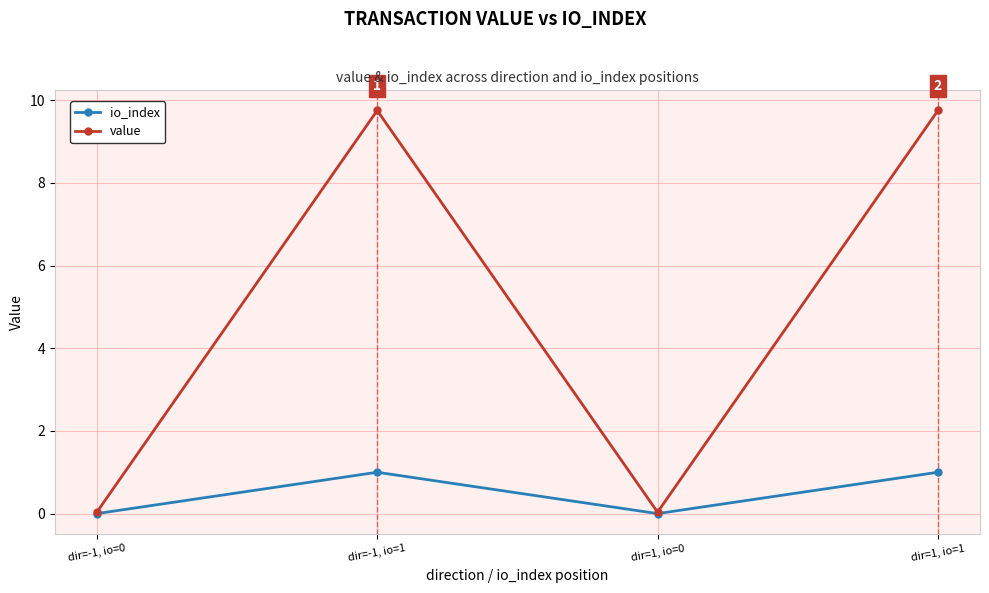

Is the value of io_index at dir=1, io=1 greater than the value of value at dir=-1, io=1?

No